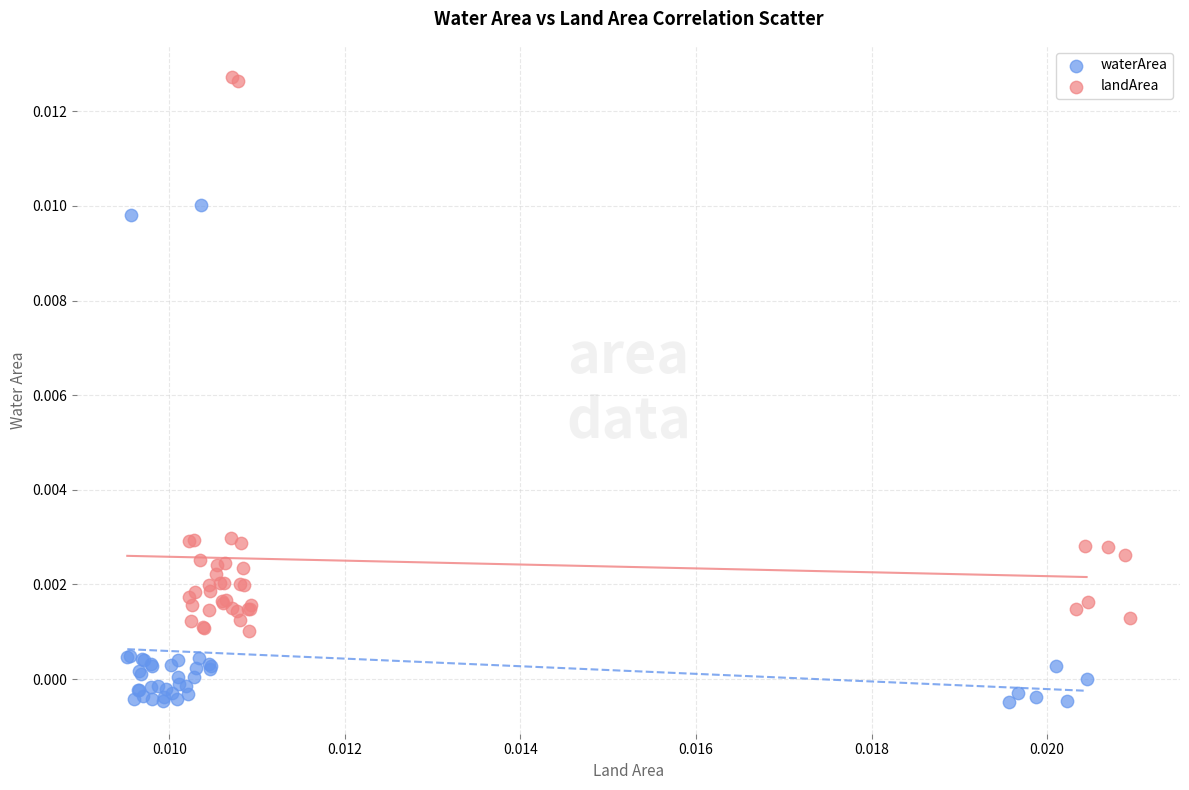

Which series reaches the minimum Y coordinate?

waterArea